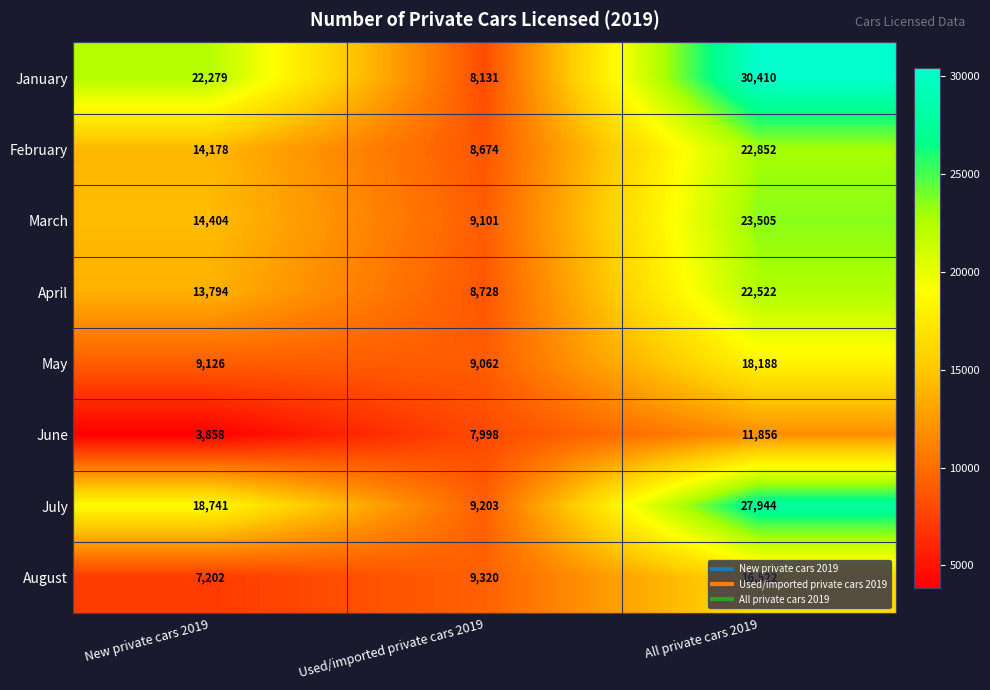

At how many categories does at least one series exceed 20451?

2